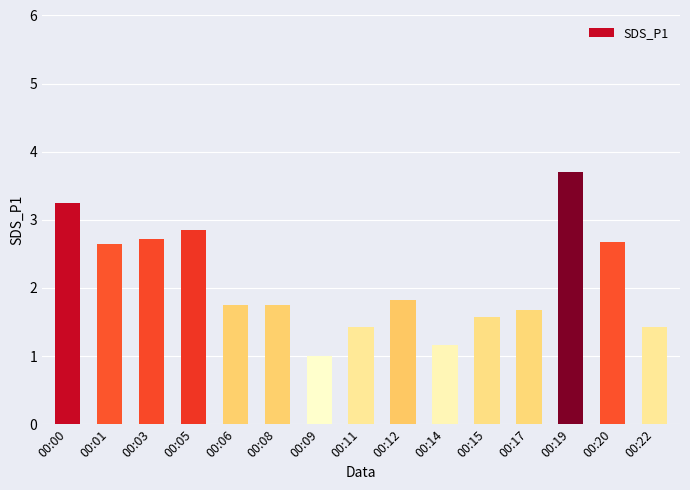

What is the smallest value displayed?

1.0